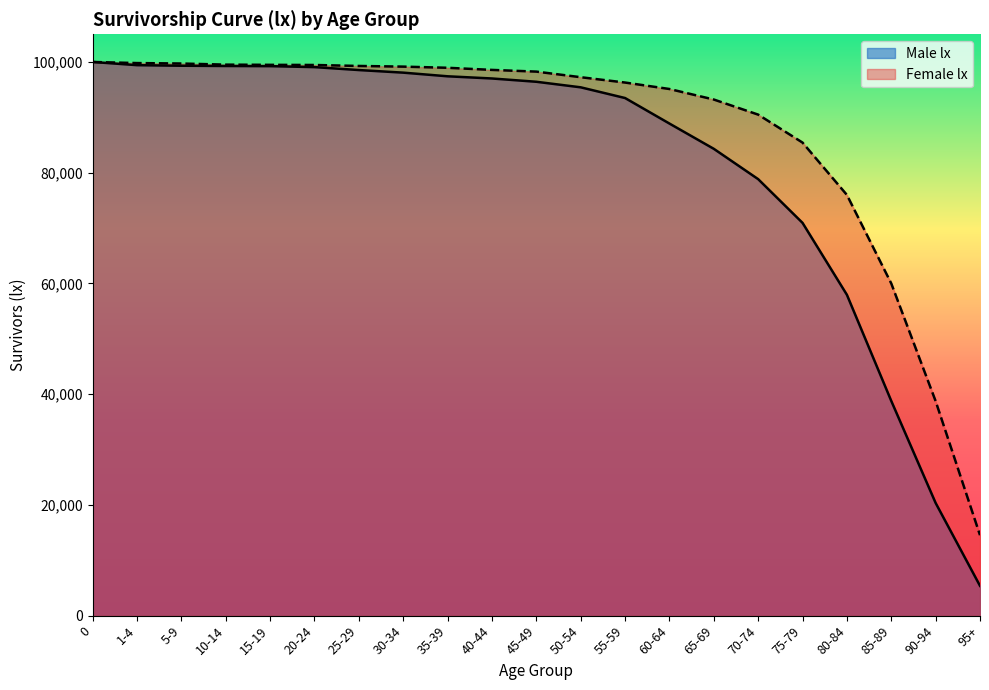

What is the label of the 16th point from the right?

20-24